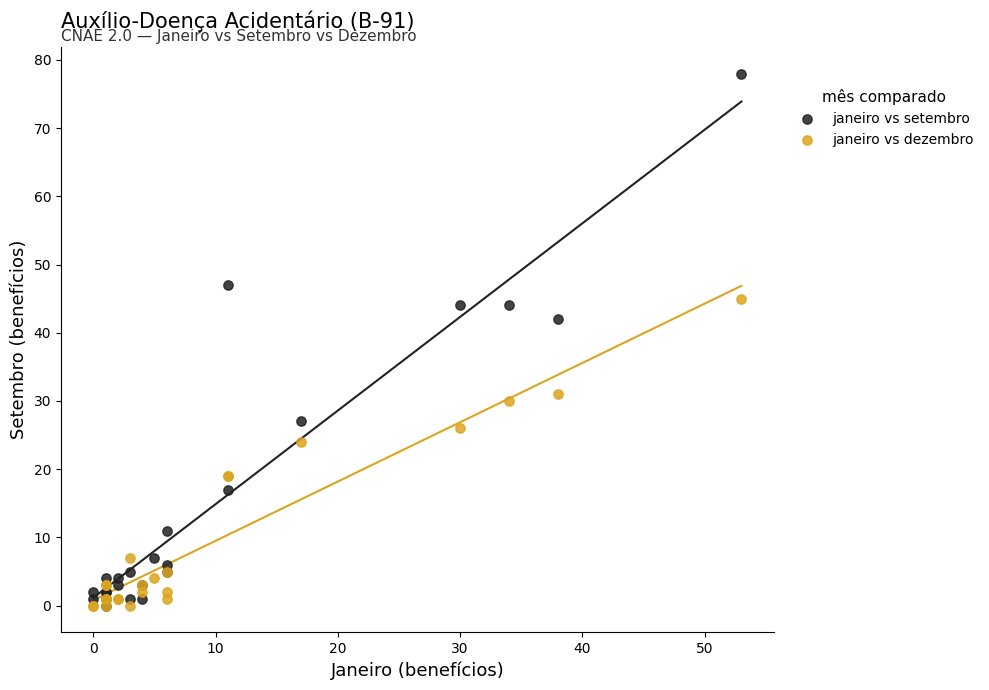

Which series has the largest Y range (max minus min)?

janeiro vs setembro